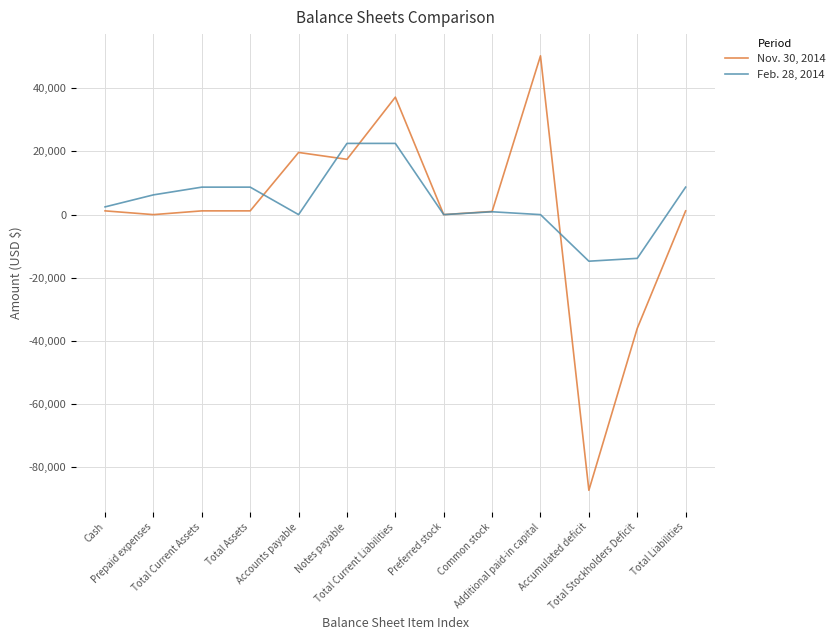

Rank the series by their average value, from lowest to highest.

Nov. 30, 2014, Feb. 28, 2014